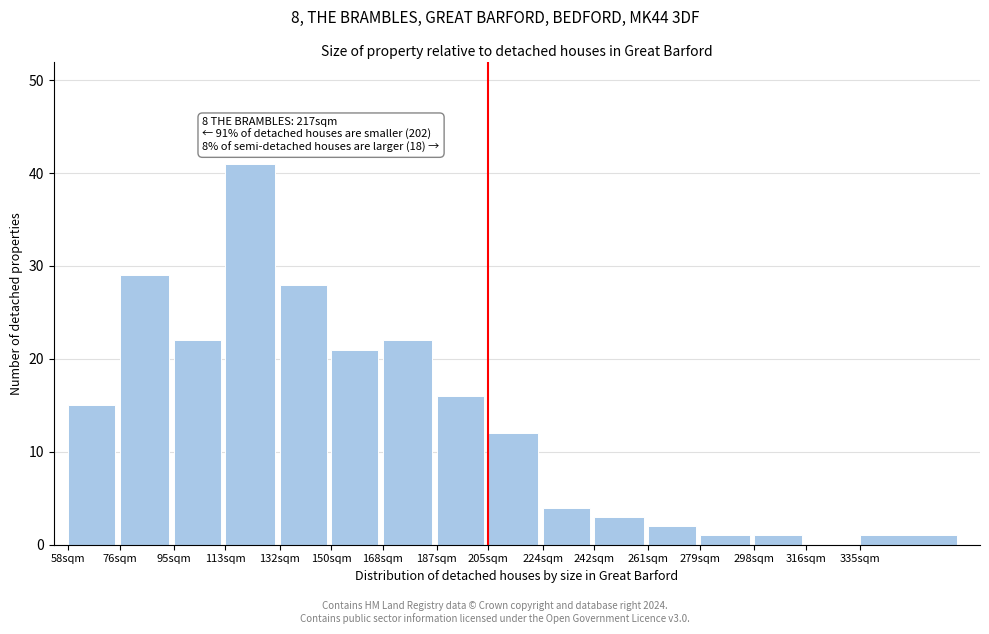

Reading left to right, transcribe all the data shown in this chart.

58sqm=15	76sqm=29	95sqm=22	113sqm=41	132sqm=28	150sqm=21	168sqm=22	187sqm=16	205sqm=12	224sqm=4	242sqm=3	261sqm=2	279sqm=1	298sqm=1	316sqm=0	335sqm=1